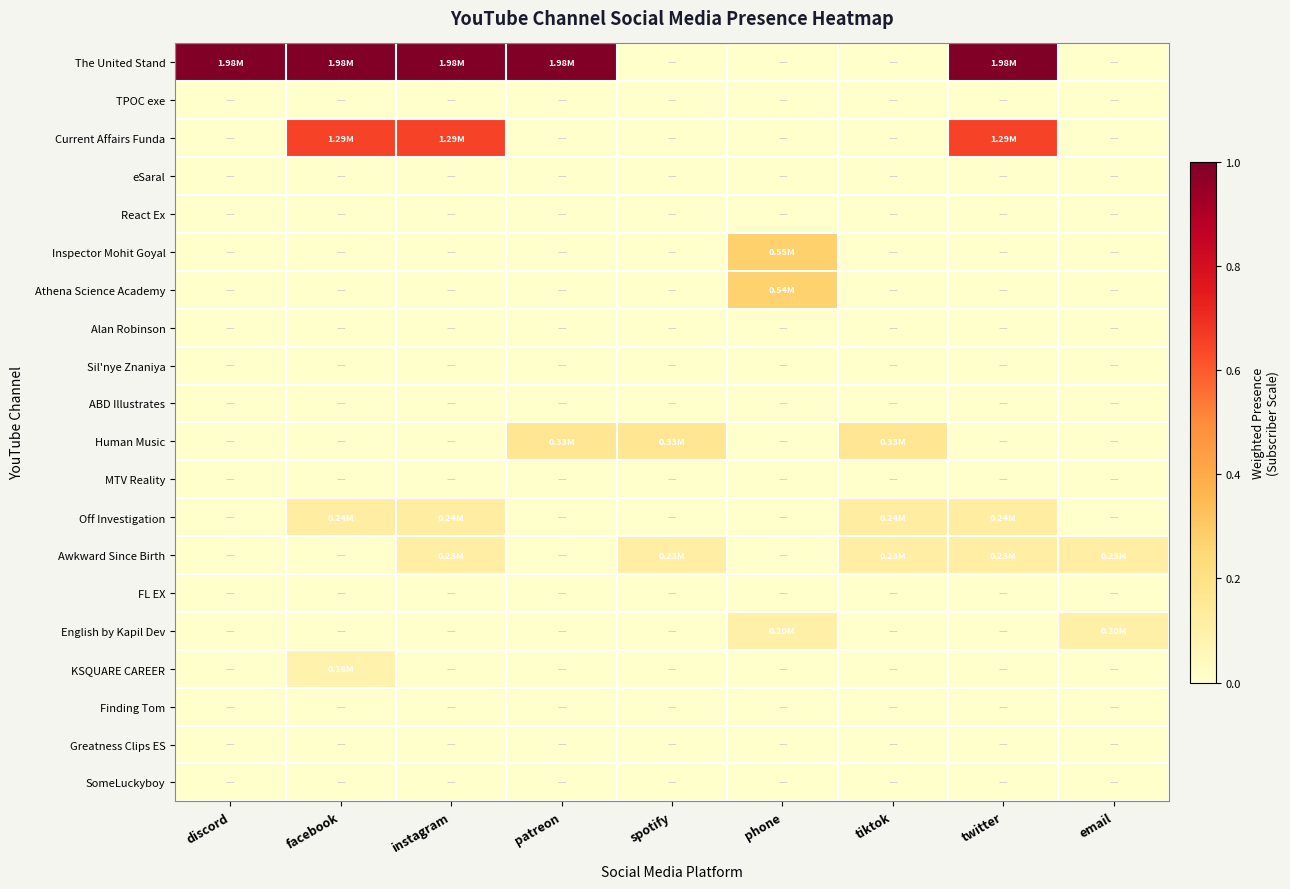

Reading left to right, what are all the values shown in this chart?

The United Stand: discord=1.0	facebook=1.0	instagram=1.0	patreon=1.0	spotify=0.0	phone=0.0	tiktok=0.0	twitter=1.0	email=0.0
TPOC exe: discord=0.0	facebook=0.0	instagram=0.0	patreon=0.0	spotify=0.0	phone=0.0	tiktok=0.0	twitter=0.0	email=0.0
Current Affairs Funda: discord=0.0	facebook=0.7	instagram=0.7	patreon=0.0	spotify=0.0	phone=0.0	tiktok=0.0	twitter=0.7	email=0.0
eSaral: discord=0.0	facebook=0.0	instagram=0.0	patreon=0.0	spotify=0.0	phone=0.0	tiktok=0.0	twitter=0.0	email=0.0
React Ex: discord=0.0	facebook=0.0	instagram=0.0	patreon=0.0	spotify=0.0	phone=0.0	tiktok=0.0	twitter=0.0	email=0.0
Inspector Mohit Goyal: discord=0.0	facebook=0.0	instagram=0.0	patreon=0.0	spotify=0.0	phone=0.3	tiktok=0.0	twitter=0.0	email=0.0
Athena Science Academy: discord=0.0	facebook=0.0	instagram=0.0	patreon=0.0	spotify=0.0	phone=0.3	tiktok=0.0	twitter=0.0	email=0.0
Alan Robinson: discord=0.0	facebook=0.0	instagram=0.0	patreon=0.0	spotify=0.0	phone=0.0	tiktok=0.0	twitter=0.0	email=0.0
Sil'nye Znaniya: discord=0.0	facebook=0.0	instagram=0.0	patreon=0.0	spotify=0.0	phone=0.0	tiktok=0.0	twitter=0.0	email=0.0
ABD Illustrates: discord=0.0	facebook=0.0	instagram=0.0	patreon=0.0	spotify=0.0	phone=0.0	tiktok=0.0	twitter=0.0	email=0.0
Human Music: discord=0.0	facebook=0.0	instagram=0.0	patreon=0.2	spotify=0.2	phone=0.0	tiktok=0.2	twitter=0.0	email=0.0
MTV Reality: discord=0.0	facebook=0.0	instagram=0.0	patreon=0.0	spotify=0.0	phone=0.0	tiktok=0.0	twitter=0.0	email=0.0
Off Investigation: discord=0.0	facebook=0.1	instagram=0.1	patreon=0.0	spotify=0.0	phone=0.0	tiktok=0.1	twitter=0.1	email=0.0
Awkward Since Birth: discord=0.0	facebook=0.0	instagram=0.1	patreon=0.0	spotify=0.1	phone=0.0	tiktok=0.1	twitter=0.1	email=0.1
FL EX: discord=0.0	facebook=0.0	instagram=0.0	patreon=0.0	spotify=0.0	phone=0.0	tiktok=0.0	twitter=0.0	email=0.0
English by Kapil Dev: discord=0.0	facebook=0.0	instagram=0.0	patreon=0.0	spotify=0.0	phone=0.1	tiktok=0.0	twitter=0.0	email=0.1
KSQUARE CAREER: discord=0.0	facebook=0.1	instagram=0.0	patreon=0.0	spotify=0.0	phone=0.0	tiktok=0.0	twitter=0.0	email=0.0
Finding Tom: discord=0.0	facebook=0.0	instagram=0.0	patreon=0.0	spotify=0.0	phone=0.0	tiktok=0.0	twitter=0.0	email=0.0
Greatness Clips ES: discord=0.0	facebook=0.0	instagram=0.0	patreon=0.0	spotify=0.0	phone=0.0	tiktok=0.0	twitter=0.0	email=0.0
SomeLuckyboy: discord=0.0	facebook=0.0	instagram=0.0	patreon=0.0	spotify=0.0	phone=0.0	tiktok=0.0	twitter=0.0	email=0.0